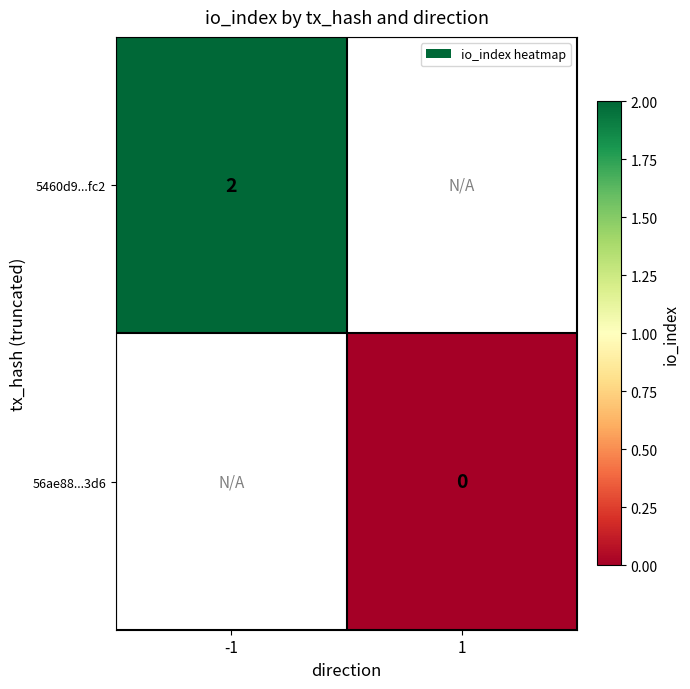

True or false: 5460d9...fc2 has a value of 2 at -1.

True